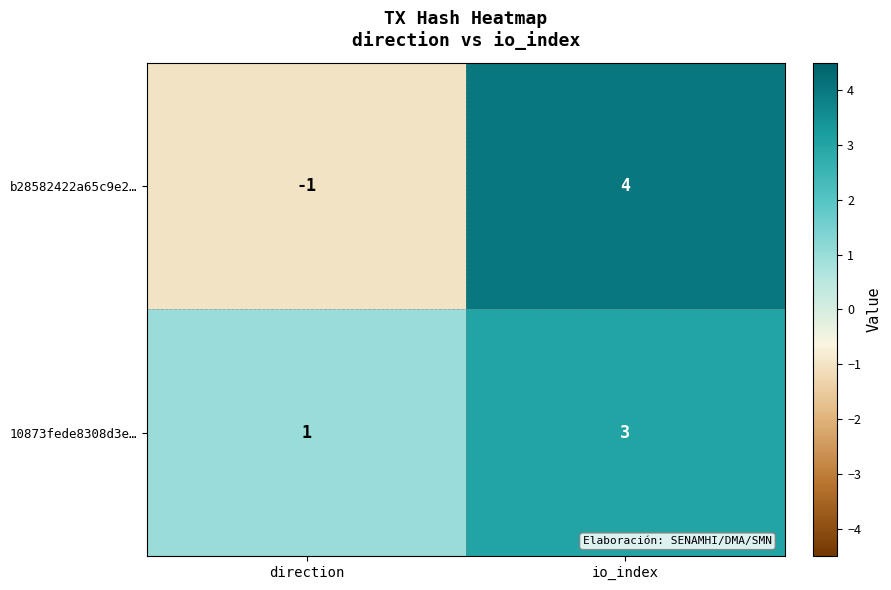

What is the sum of all 10873fede8308d3e… values?

4